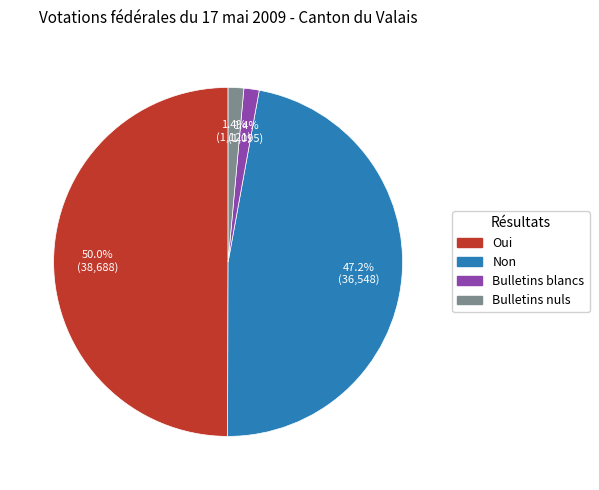

To the nearest percent, what is the combined percentage of Oui and Bulletins blancs?

51%